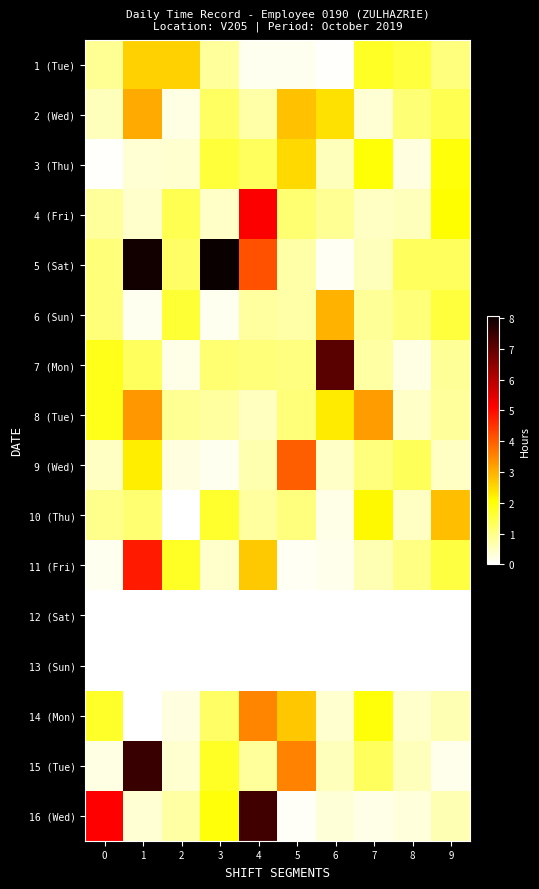

Which series has the largest range (max minus min)?

5 (Sat)